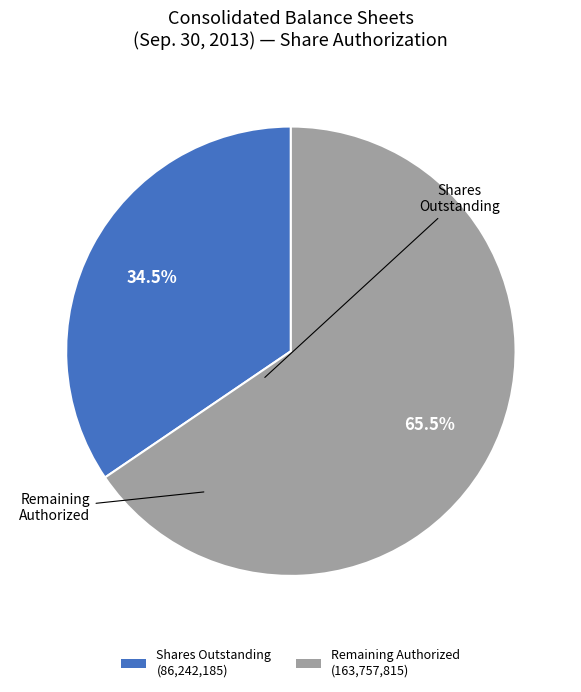

How many slices are in this pie chart?

2